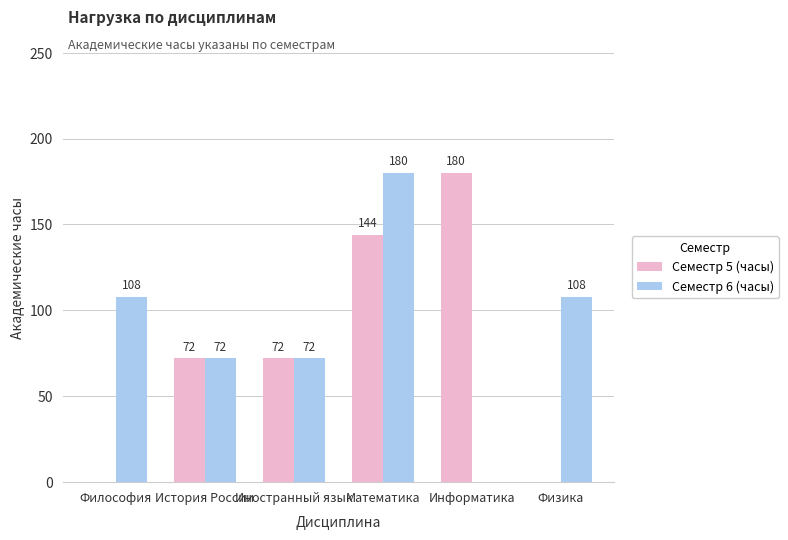

Which category has the highest value in the Семестр 6 (часы) series?

Математика